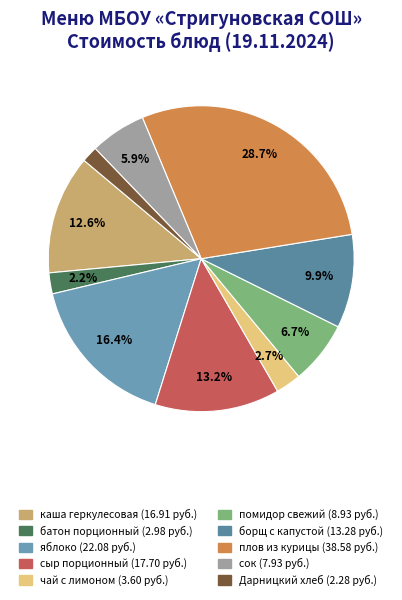

Count the number of slices in the pie.

10